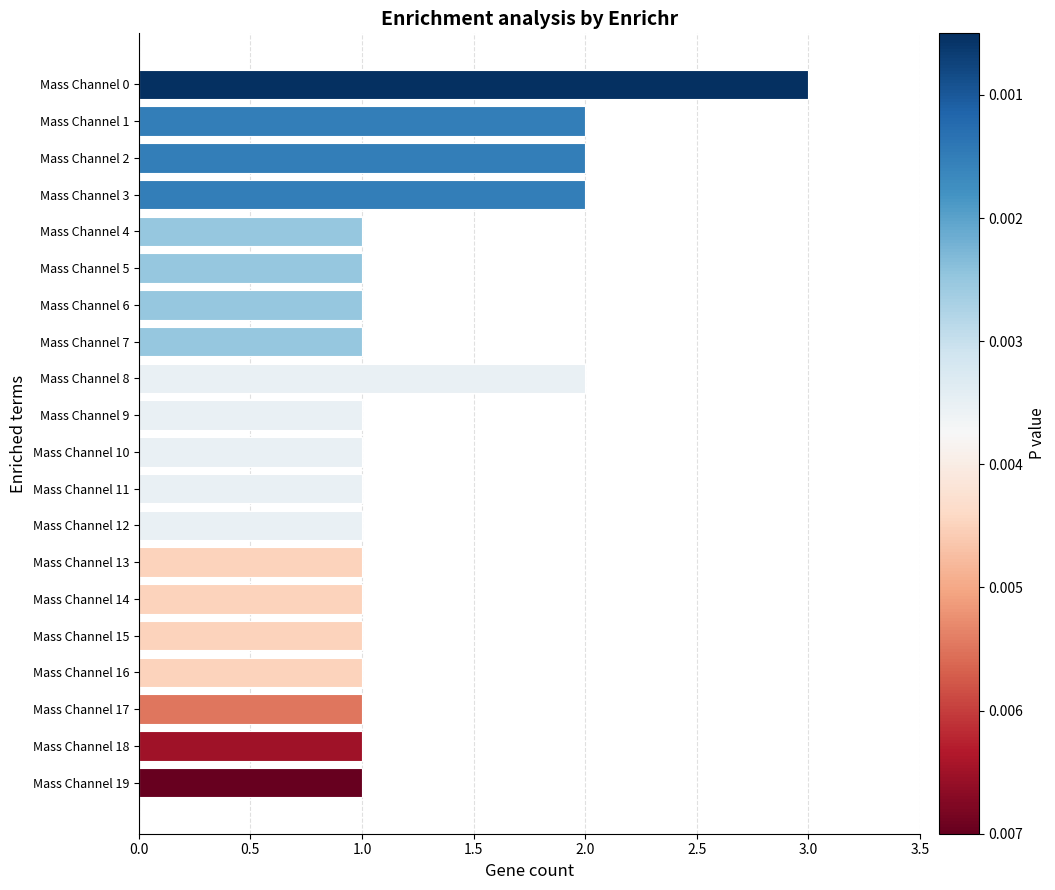

True or false: the data shows 2 at Mass Channel 19.

False